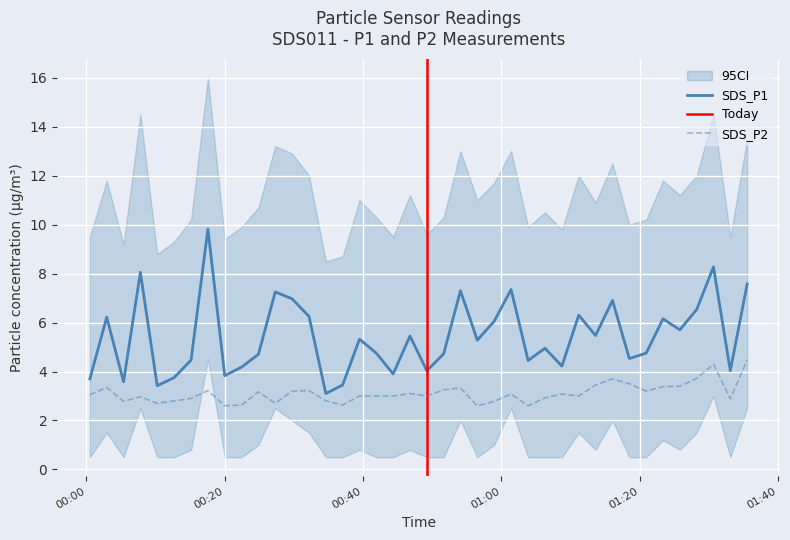

Which series changed the most between 2023/01/20 00:17:35 and 2023/01/20 01:33:07?

SDS_P1